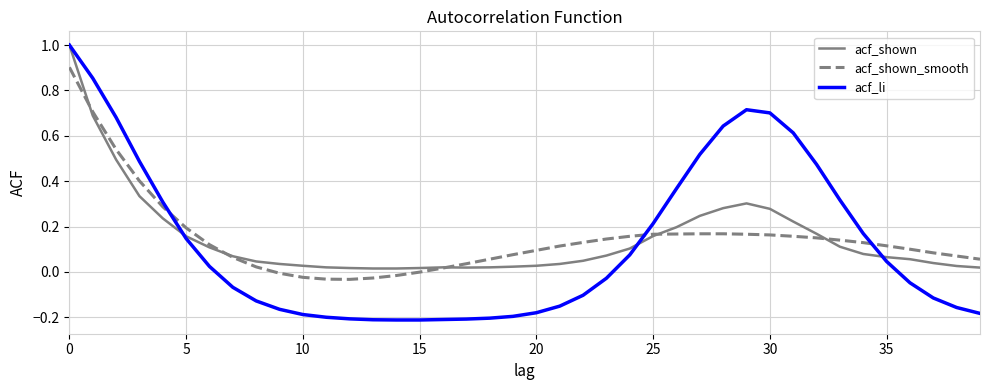

What is the maximum value shown in the chart?

1.0